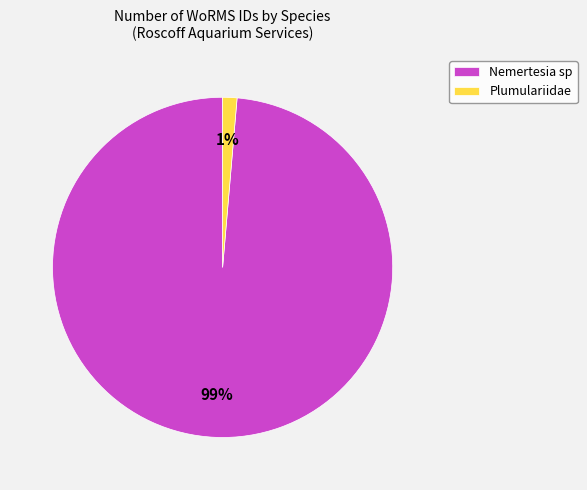

True or false: Plumulariidae accounts for 11% of the total.

False